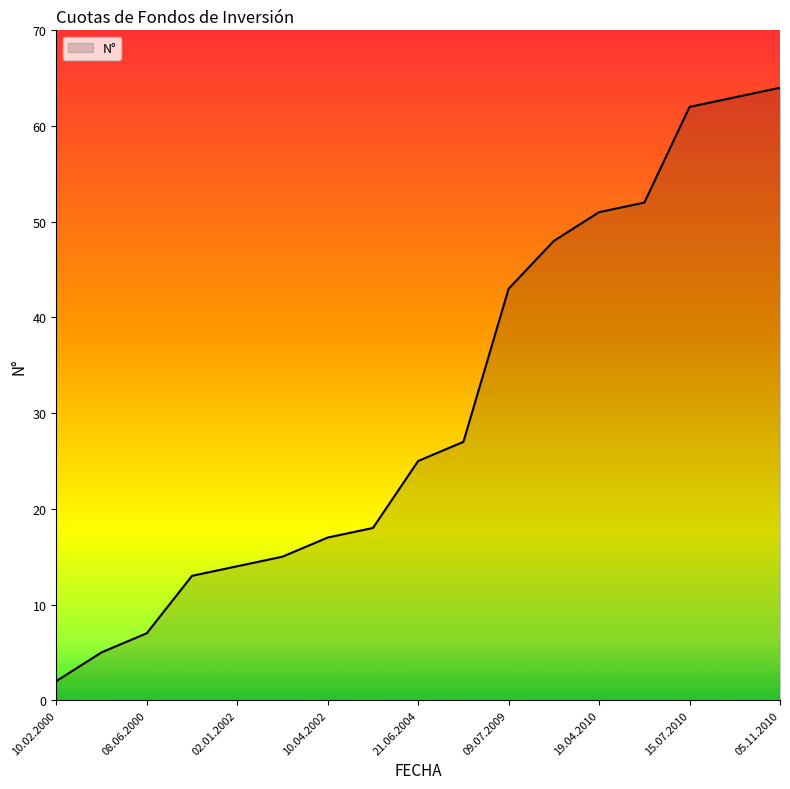

Reading right to left, transcribe all the data shown in this chart.

64	63	62	52	51	48	43	27	25	18	17	15	14	13	7	5	2